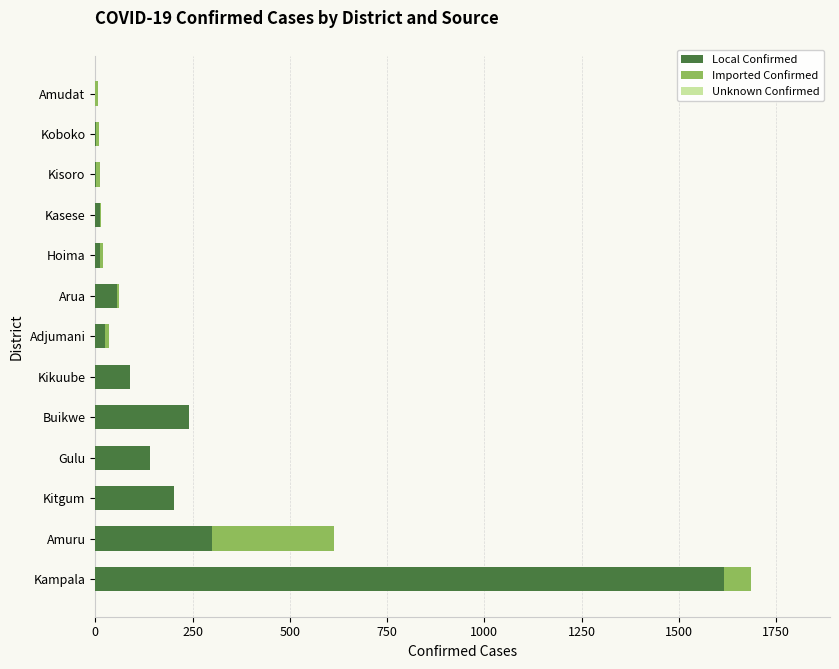

The value of Local Confirmed at Gulu is 140. True or false?

True